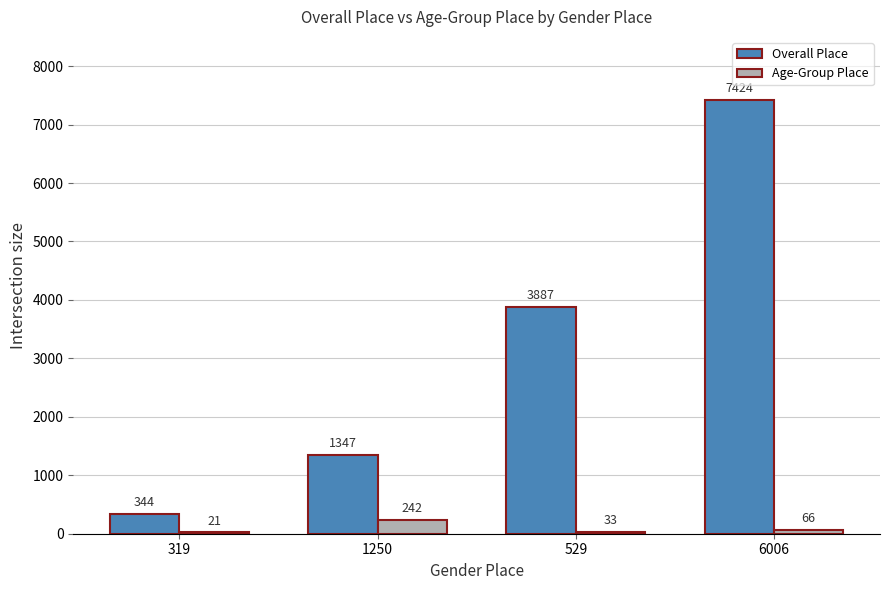

How many series are shown in this chart?

2